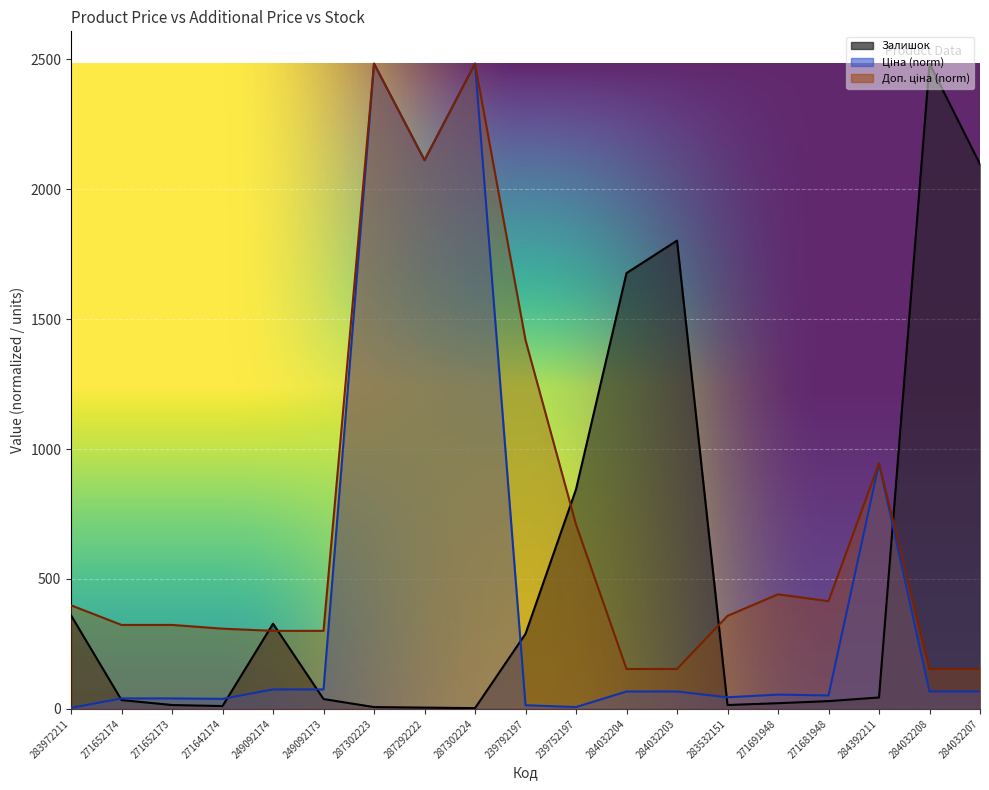

How many categories are shown in the chart?

19